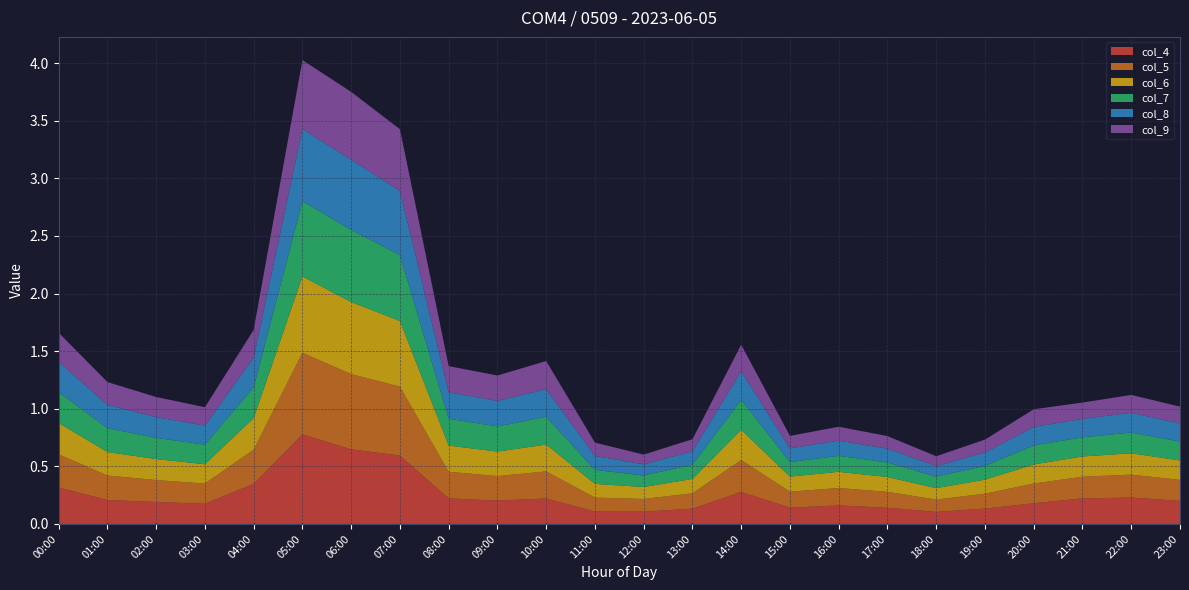

Reading left to right, list all the values displayed in this chart.

col_4: 00:00=0.3	01:00=0.2	02:00=0.2	03:00=0.2	04:00=0.3	05:00=0.8	06:00=0.6	07:00=0.6	08:00=0.2	09:00=0.2	10:00=0.2	11:00=0.1	12:00=0.1	13:00=0.1	14:00=0.3	15:00=0.1	16:00=0.2	17:00=0.1	18:00=0.1	19:00=0.1	20:00=0.2	21:00=0.2	22:00=0.2	23:00=0.2
col_5: 00:00=0.3	01:00=0.2	02:00=0.2	03:00=0.2	04:00=0.3	05:00=0.7	06:00=0.7	07:00=0.6	08:00=0.2	09:00=0.2	10:00=0.2	11:00=0.1	12:00=0.1	13:00=0.1	14:00=0.3	15:00=0.1	16:00=0.2	17:00=0.1	18:00=0.1	19:00=0.1	20:00=0.2	21:00=0.2	22:00=0.2	23:00=0.2
col_6: 00:00=0.3	01:00=0.2	02:00=0.2	03:00=0.2	04:00=0.3	05:00=0.7	06:00=0.6	07:00=0.6	08:00=0.2	09:00=0.2	10:00=0.2	11:00=0.1	12:00=0.1	13:00=0.1	14:00=0.3	15:00=0.1	16:00=0.1	17:00=0.1	18:00=0.1	19:00=0.1	20:00=0.2	21:00=0.2	22:00=0.2	23:00=0.2
col_7: 00:00=0.3	01:00=0.2	02:00=0.2	03:00=0.2	04:00=0.3	05:00=0.7	06:00=0.6	07:00=0.6	08:00=0.2	09:00=0.2	10:00=0.2	11:00=0.1	12:00=0.1	13:00=0.1	14:00=0.3	15:00=0.1	16:00=0.1	17:00=0.1	18:00=0.1	19:00=0.1	20:00=0.2	21:00=0.2	22:00=0.2	23:00=0.2
col_8: 00:00=0.3	01:00=0.2	02:00=0.2	03:00=0.2	04:00=0.3	05:00=0.6	06:00=0.6	07:00=0.6	08:00=0.2	09:00=0.2	10:00=0.2	11:00=0.1	12:00=0.1	13:00=0.1	14:00=0.2	15:00=0.1	16:00=0.1	17:00=0.1	18:00=0.1	19:00=0.1	20:00=0.2	21:00=0.2	22:00=0.2	23:00=0.2
col_9: 00:00=0.3	01:00=0.2	02:00=0.2	03:00=0.2	04:00=0.2	05:00=0.6	06:00=0.6	07:00=0.5	08:00=0.2	09:00=0.2	10:00=0.2	11:00=0.1	12:00=0.1	13:00=0.1	14:00=0.2	15:00=0.1	16:00=0.1	17:00=0.1	18:00=0.1	19:00=0.1	20:00=0.2	21:00=0.1	22:00=0.2	23:00=0.1